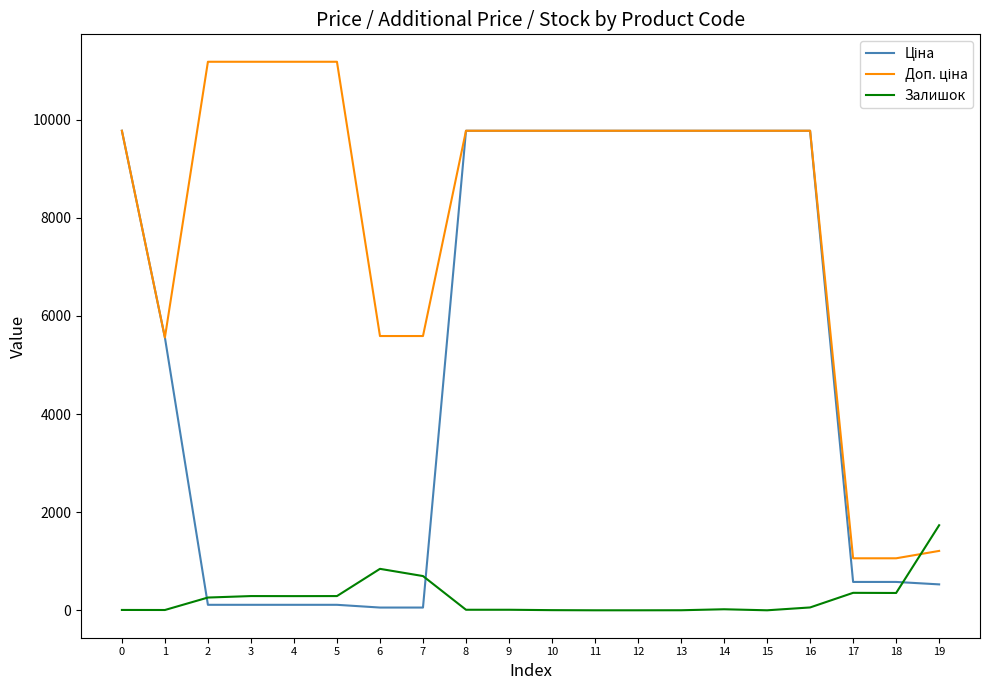

How many categories are shown in the chart?

20